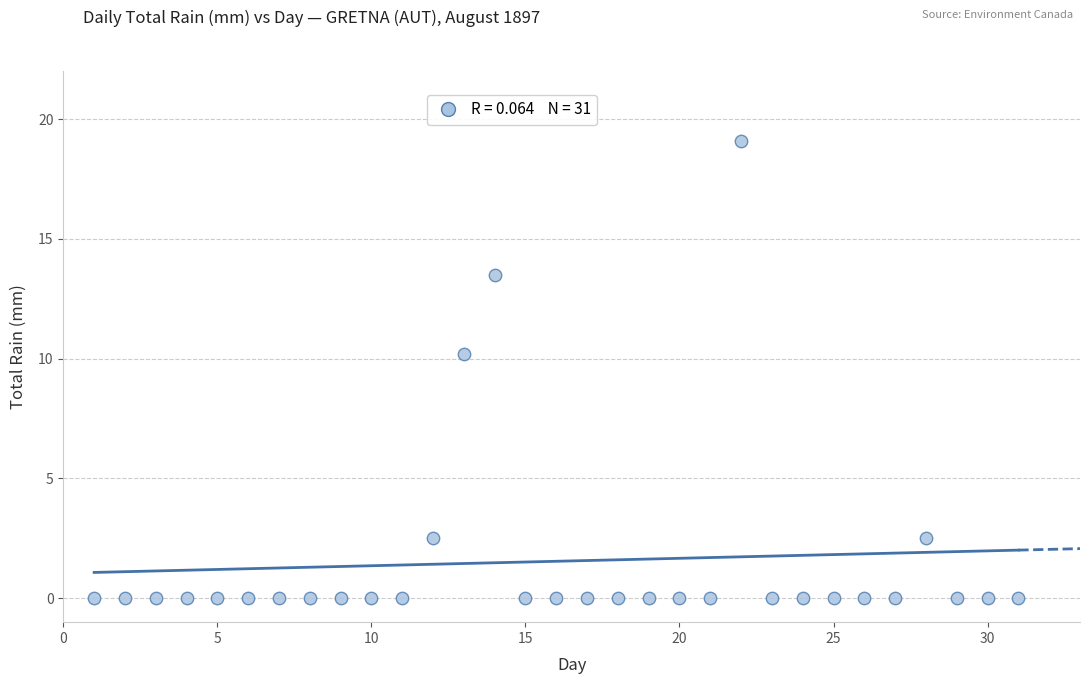

What Y value in the scatter plot is closest to 9?

10.2